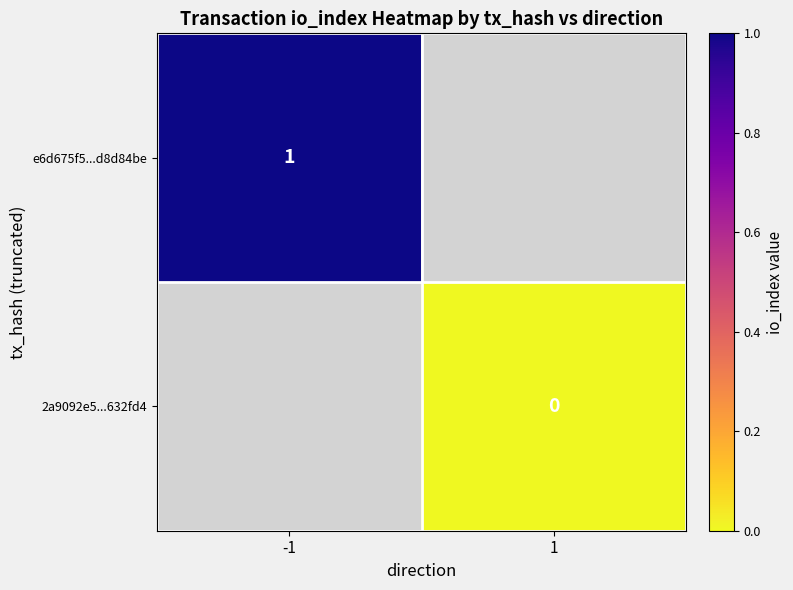

The value of e6d675f5...d8d84be at -1 is 1. True or false?

True